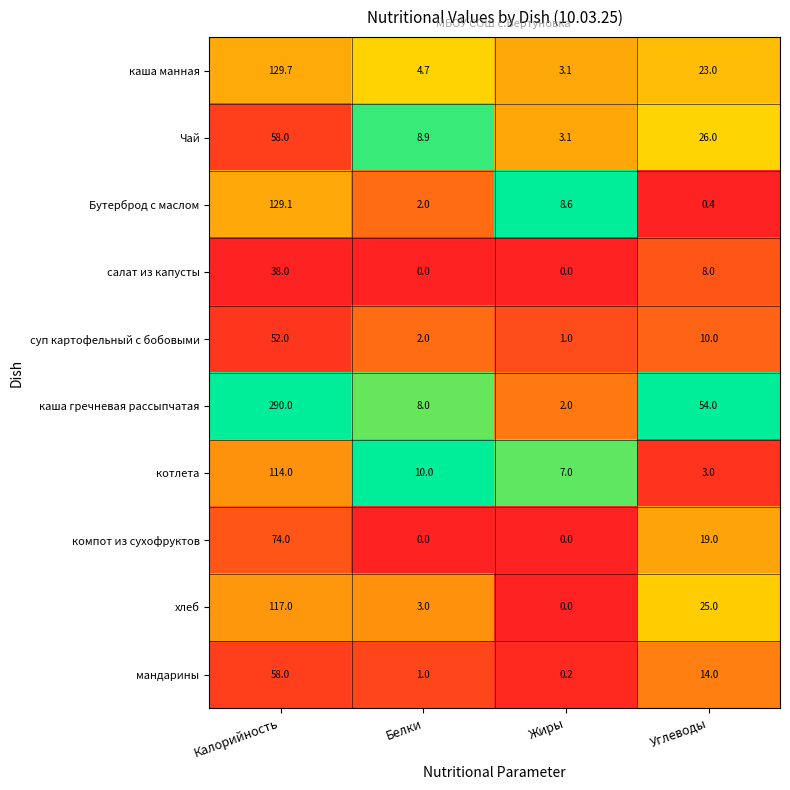

True or false: салат из капусты has a value of 13.3 at Жиры.

False